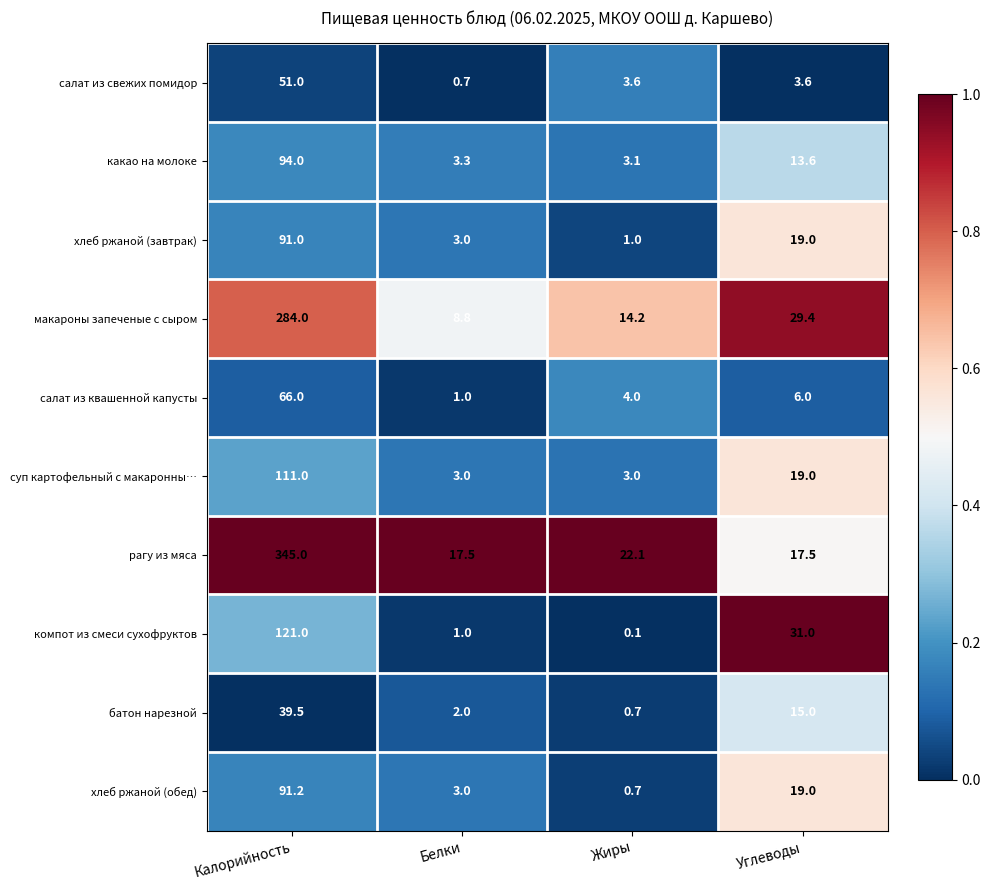

Where does the батон нарезной series first go above 15?

Калорийность